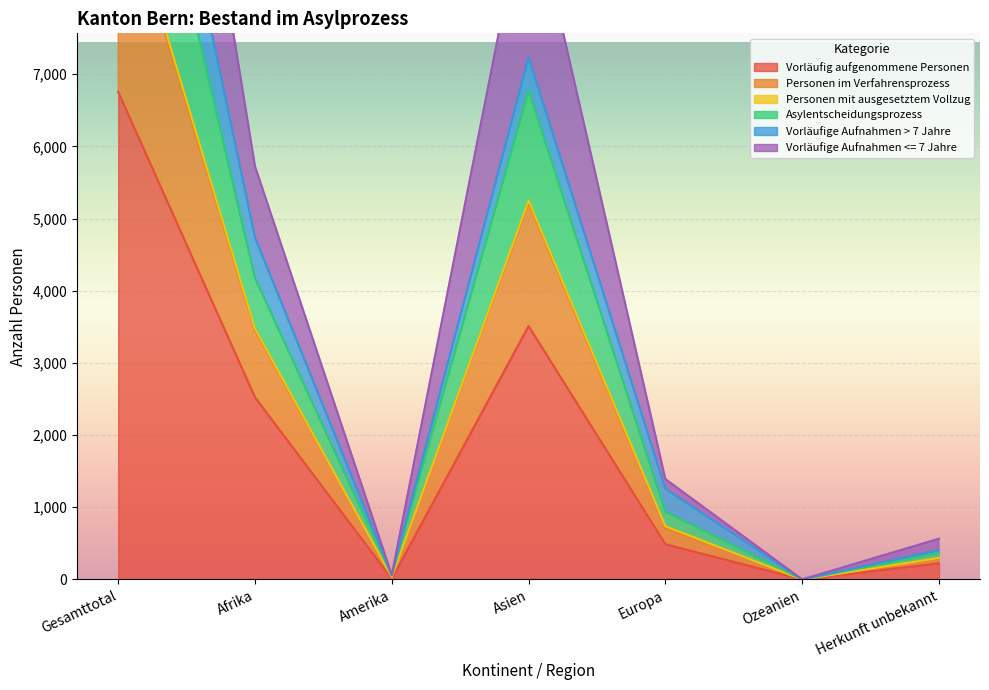

The value of Personen im Verfahrensprozess at Europa is 2163. True or false?

False